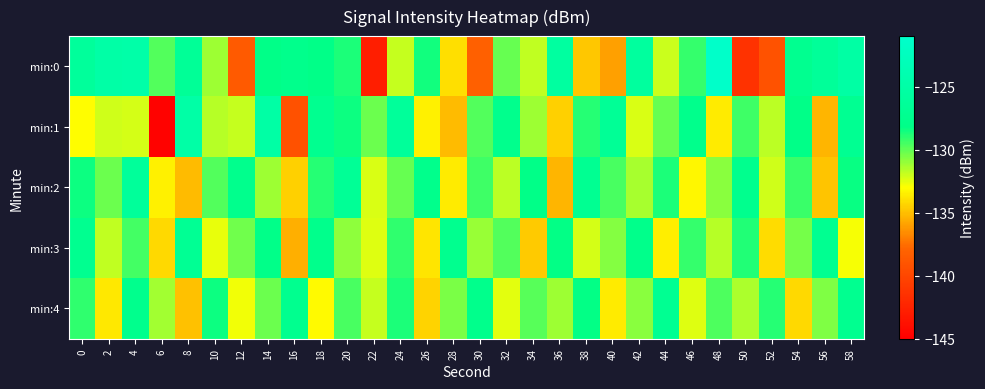

Which has a higher value, 28 or 4?

4